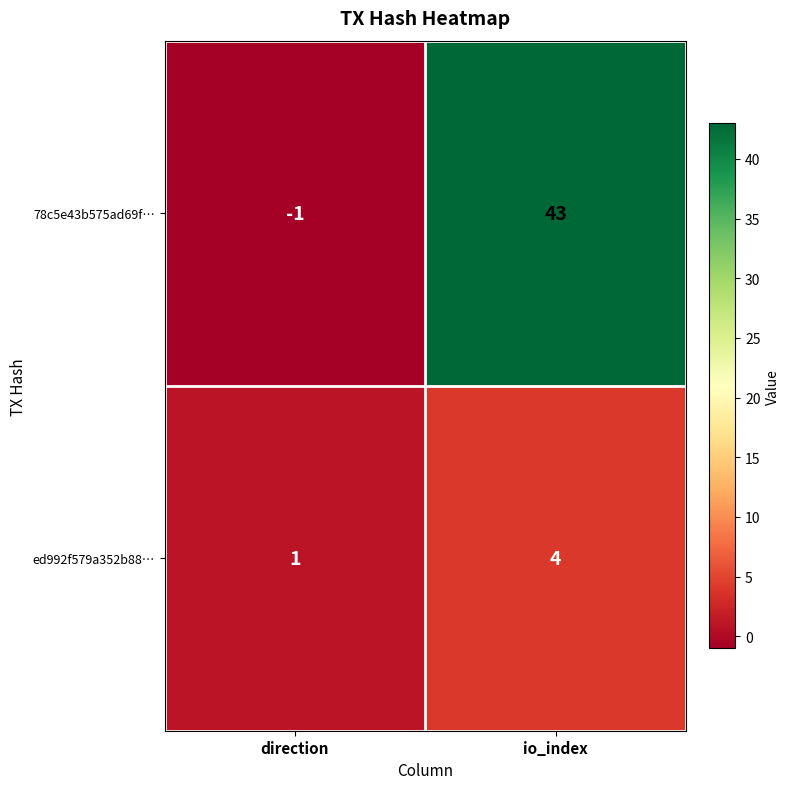

Which series has the largest total across all categories?

78c5e43b575ad69f…